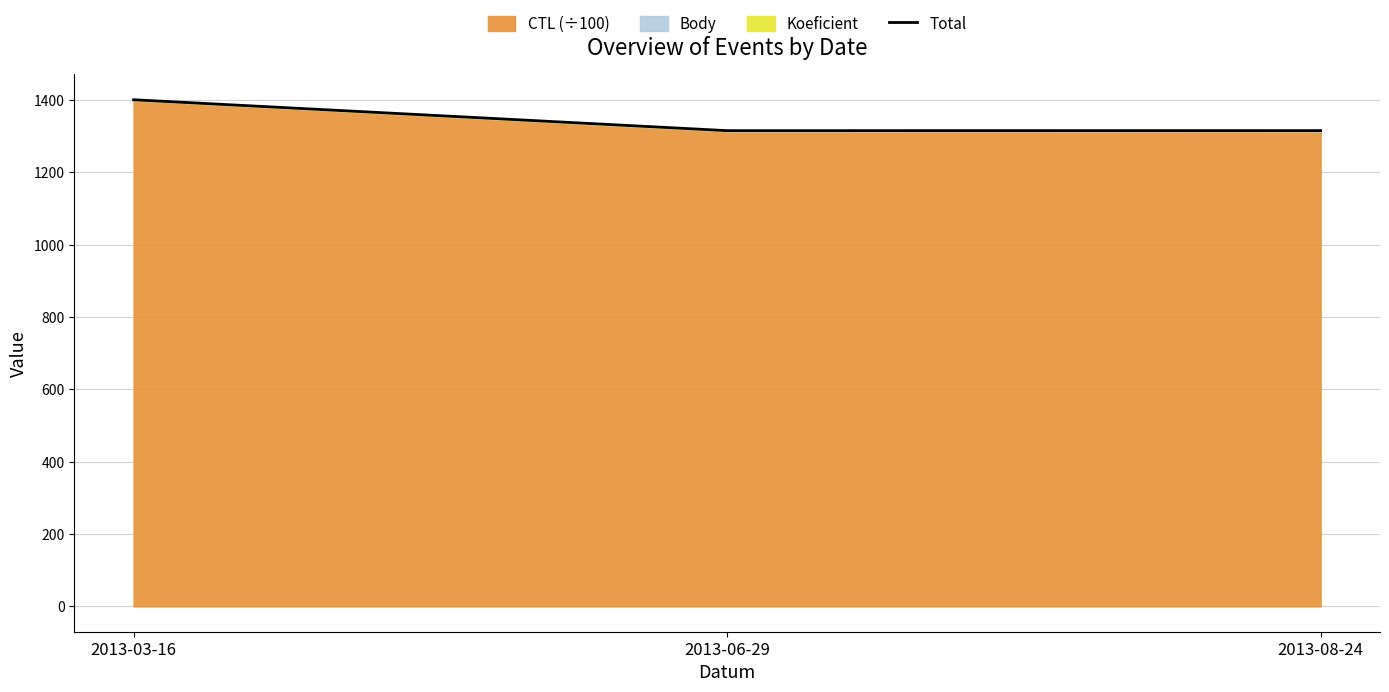

Rank the categories by value from lowest to highest.

2013-06-29, 2013-08-24, 2013-03-16